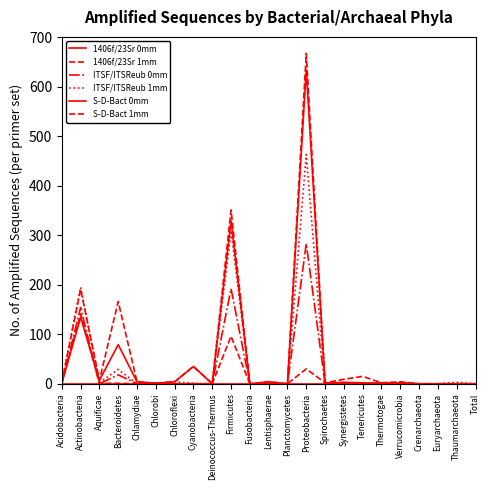

How many lines are shown in the chart?

6